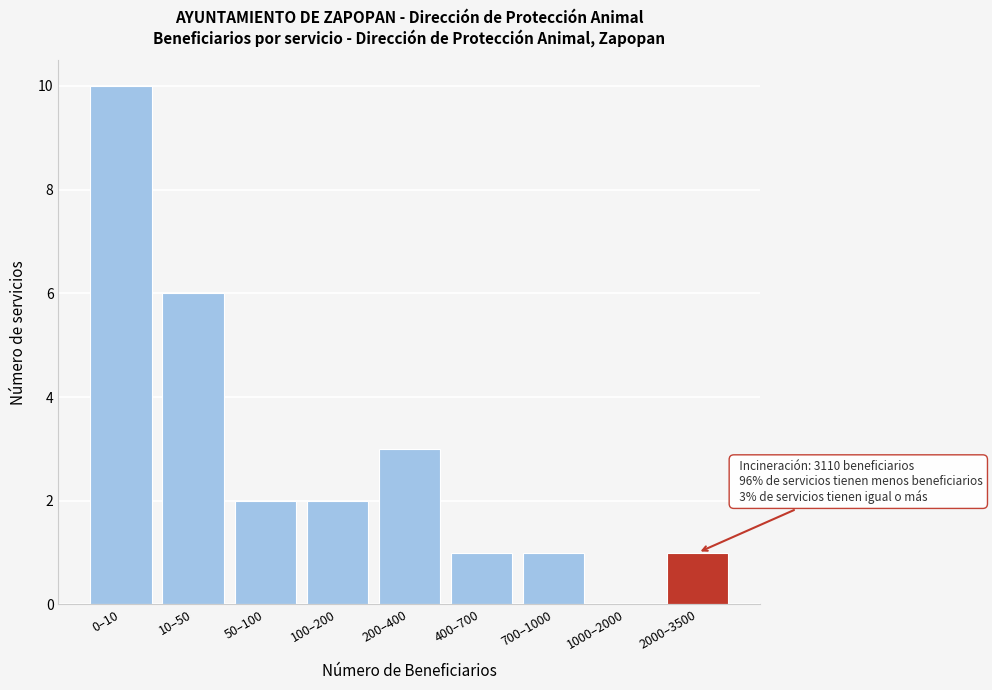

Reading right to left, list all the values displayed in this chart.

2000–3500=1	1000–2000=0	700–1000=1	400–700=1	200–400=3	100–200=2	50–100=2	10–50=6	0–10=10